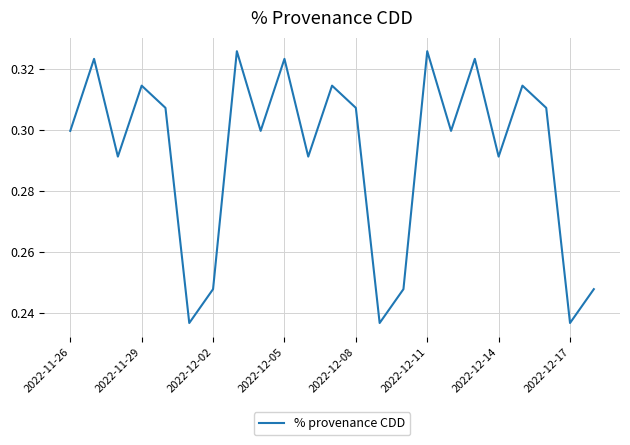

How many distinct data groups are displayed?

1